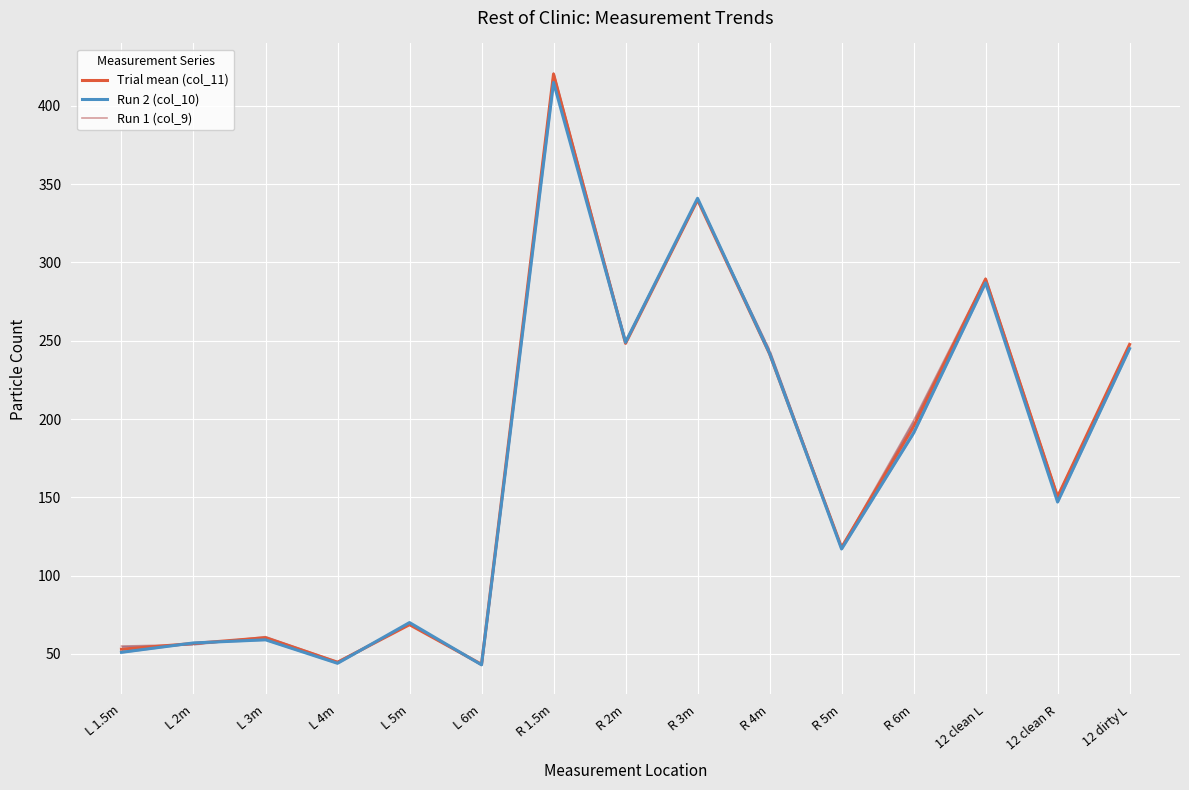

Reading right to left, what are all the values shown in this chart?

Trial mean (col_11): 12 dirty L=247.7	12 clean R=150.3	12 clean L=289.3	R 6m=195.3	R 5m=118.0	R 4m=241.7	R 3m=340.0	R 2m=248.3	R 1.5m=420.3	L 6m=43.3	L 5m=68.7	L 4m=44.7	L 3m=60.3	L 2m=56.7	L 1.5m=53.0
Run 2 (col_10): 12 dirty L=245.0	12 clean R=147.0	12 clean L=287.0	R 6m=191.0	R 5m=117.0	R 4m=242.0	R 3m=341.0	R 2m=249.0	R 1.5m=415.0	L 6m=43.0	L 5m=70.0	L 4m=44.0	L 3m=59.0	L 2m=57.0	L 1.5m=51.0
Run 1 (col_9): 12 dirty L=246.0	12 clean R=151.0	12 clean L=290.0	R 6m=199.0	R 5m=118.0	R 4m=244.0	R 3m=340.0	R 2m=250.0	R 1.5m=421.0	L 6m=43.0	L 5m=69.0	L 4m=45.0	L 3m=61.0	L 2m=56.0	L 1.5m=55.0